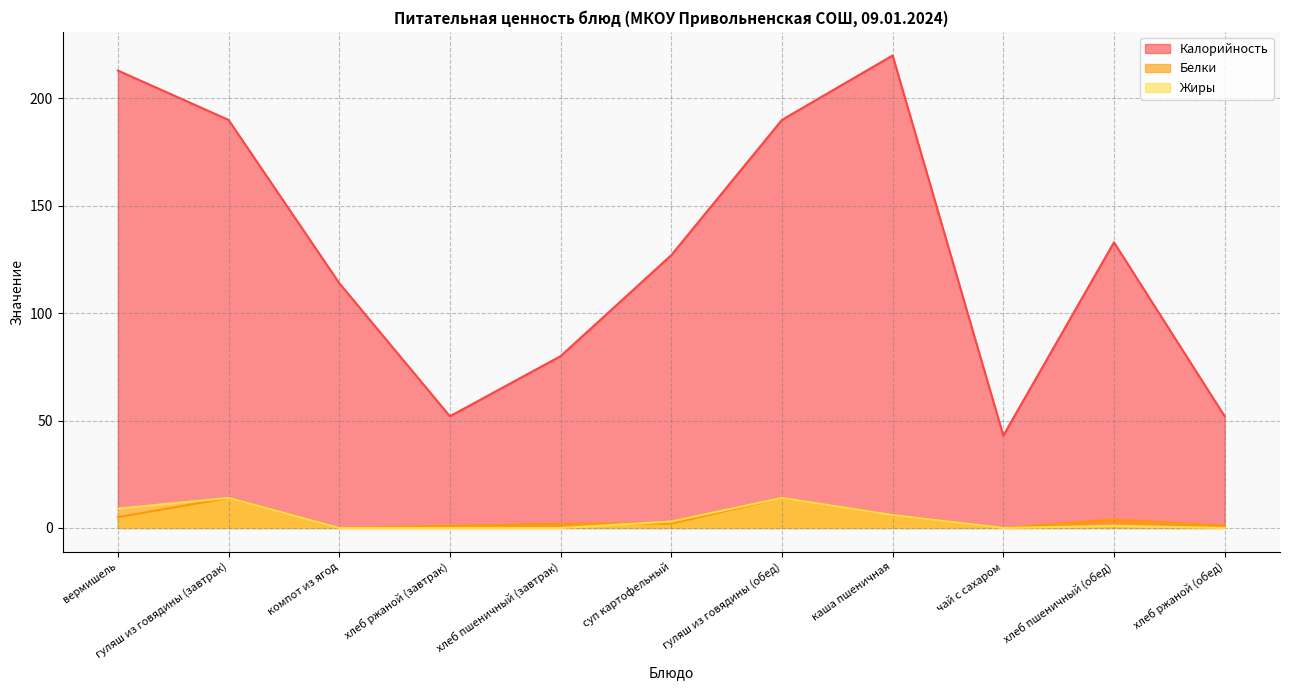

What position from the left is гуляш из говядины (завтрак)?

2